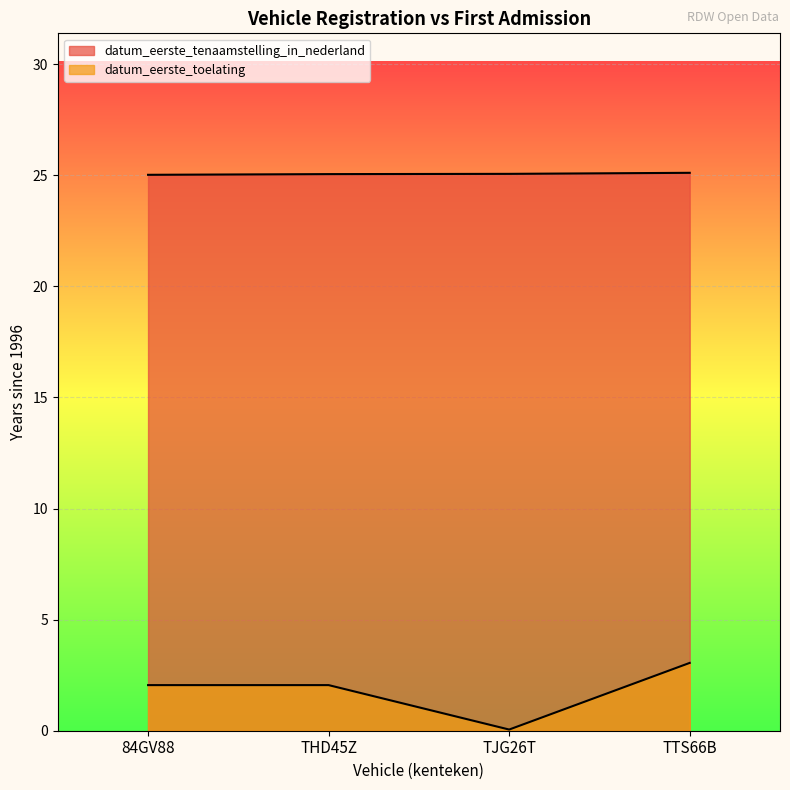

Reading left to right, what are all the values shown in this chart?

datum_tenaamstelling: 84GV88=25.0	THD45Z=25.1	TJG26T=25.1	TTS66B=25.1
datum_eerste_toelating: 84GV88=2.1	THD45Z=2.1	TJG26T=0.1	TTS66B=3.1